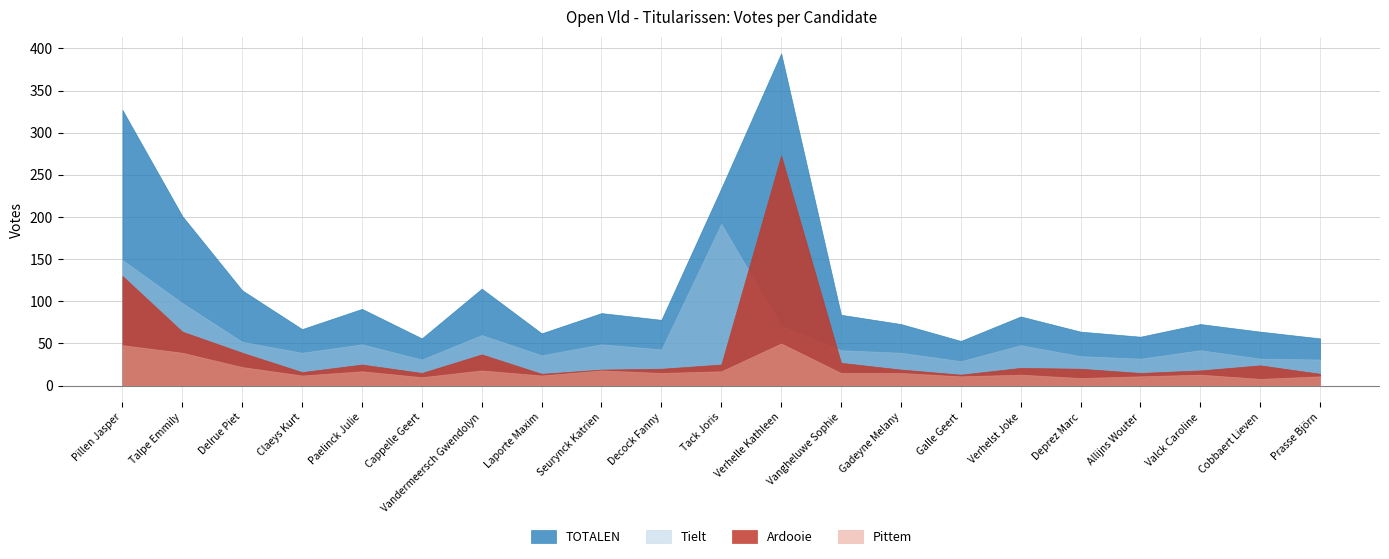

What is the difference between the highest and lowest values at Pillen Jasper?

279